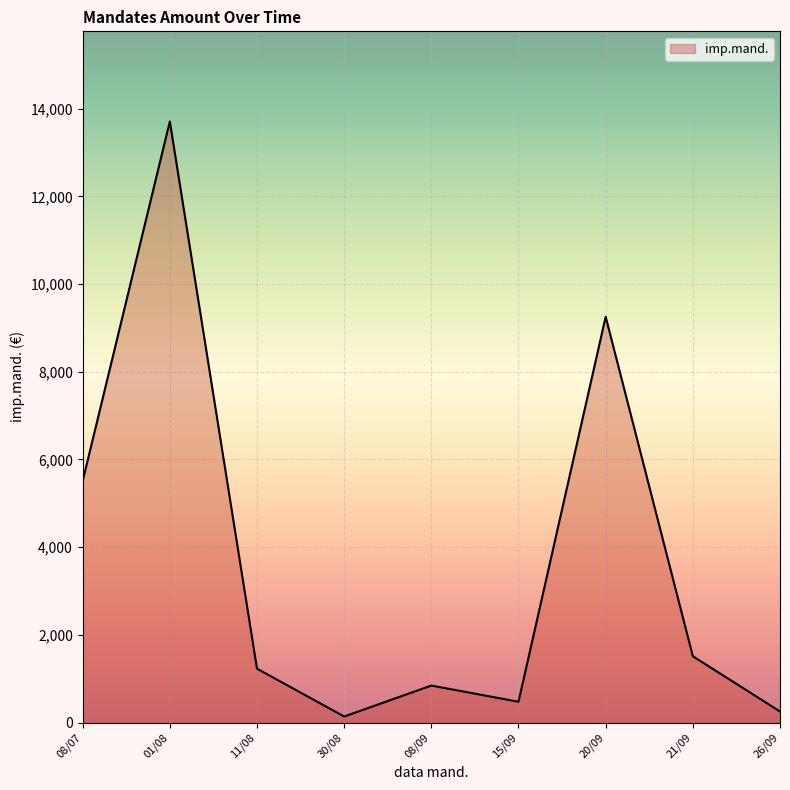

True or false: the data shows 330.5 at 01/08.

False